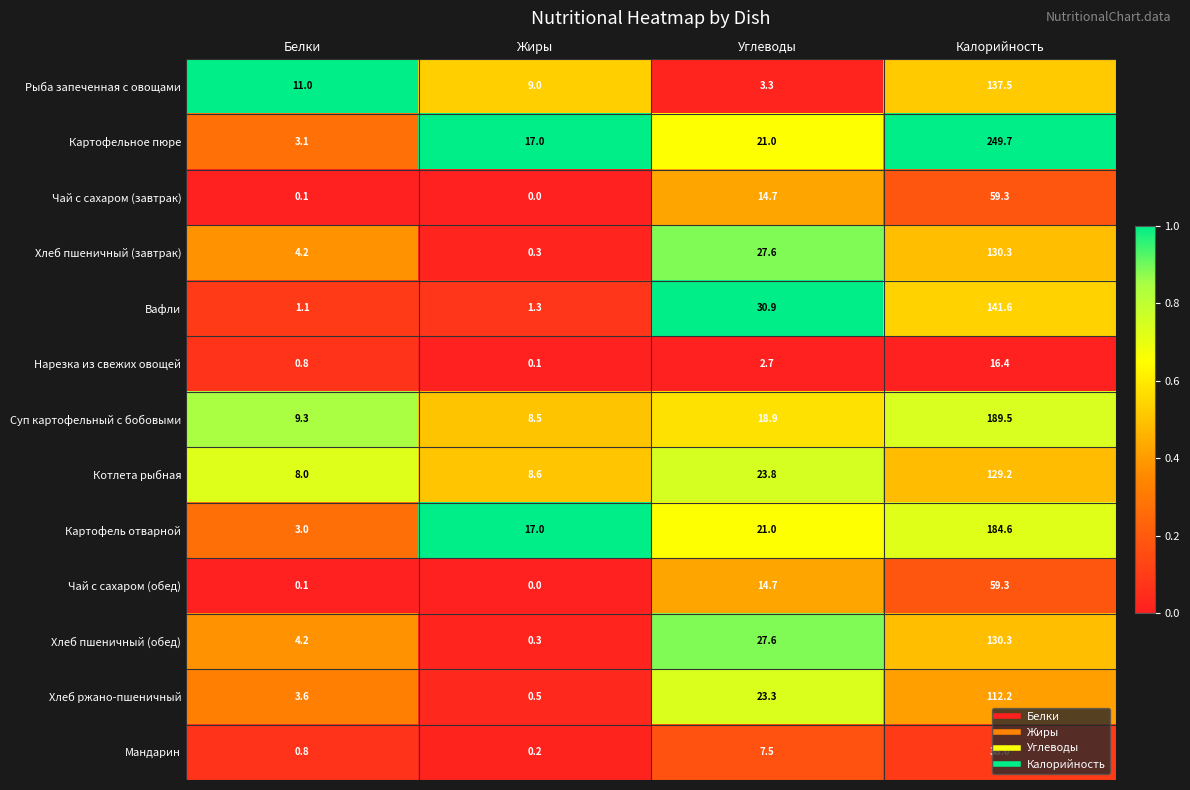

The Суп картофельный с бобовыми series shows 18.9 at Углеводы. True or false?

True